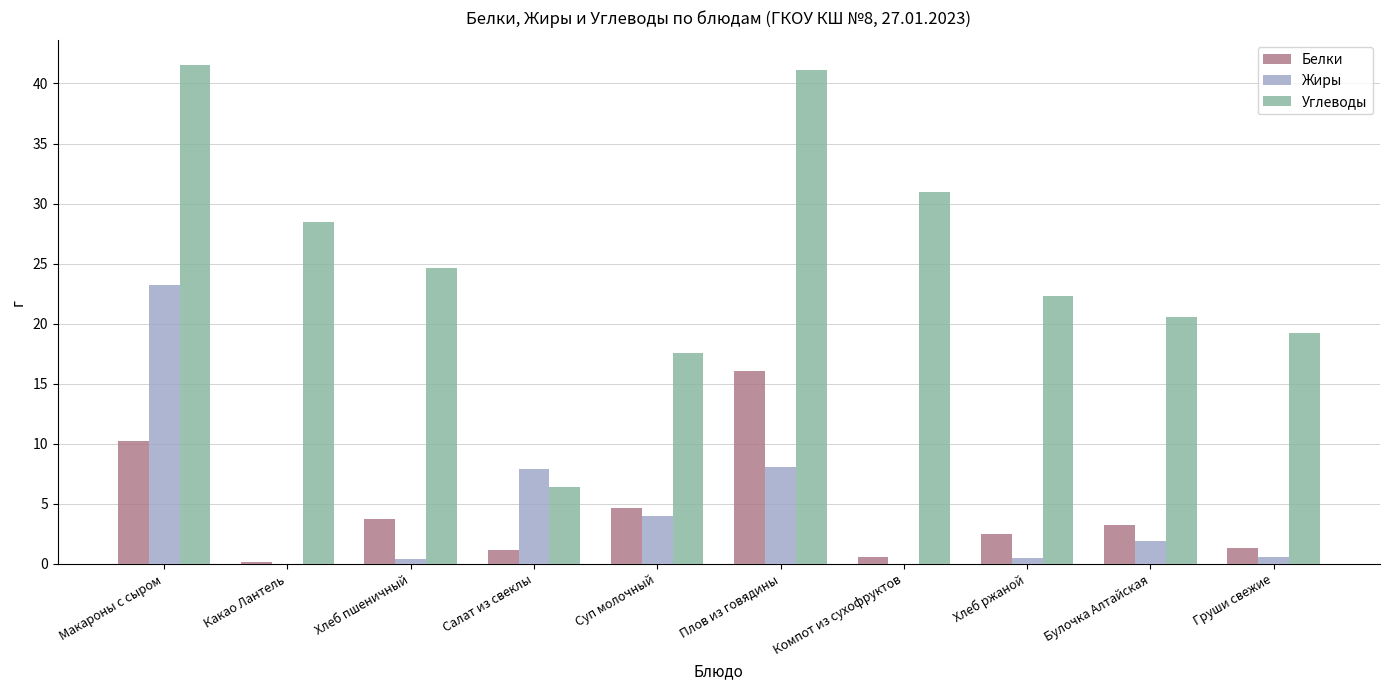

How many values in the Белки series exceed 3?

5